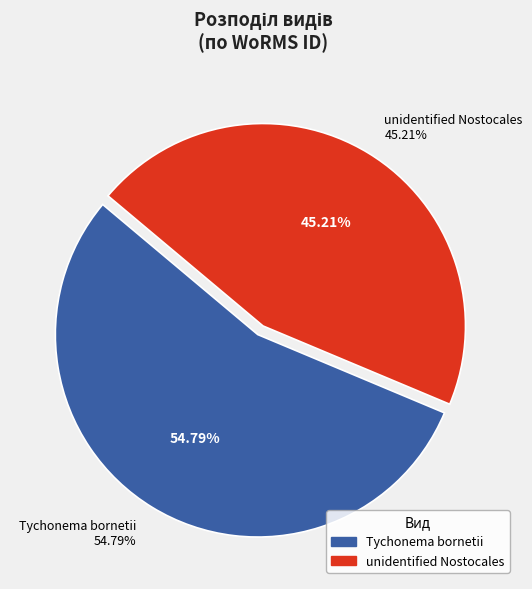

Count the number of slices in the pie.

2